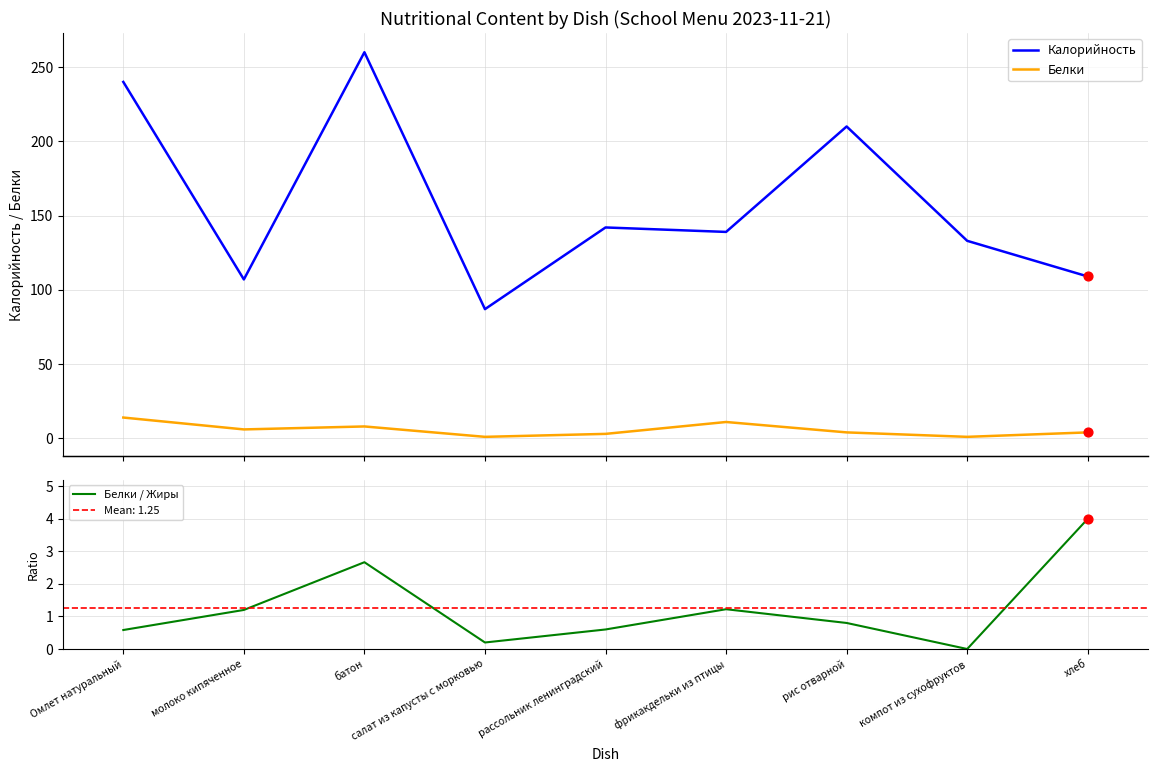

Is the value of Калорийность at Омлет натуральный greater than the value of Белки / Жиры at Омлет натуральный?

Yes